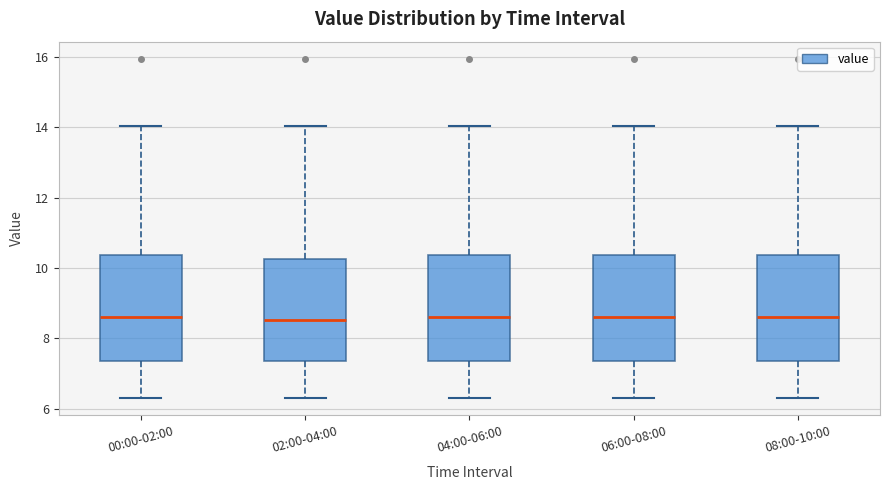

Reading left to right, transcribe this box plot: for each box, give where its median line is, the range the box spans, and where its two whiskers end, as read against the y-axis. The values are not printed on the chart, so give them approximately, as read against the axis.

00:00-02:00: median 8.6, box 7.4 to 10.4, whiskers 6.4 to 14.0
02:00-04:00: median 8.6, box 7.4 to 10.2, whiskers 6.4 to 14.0
04:00-06:00: median 8.6, box 7.4 to 10.4, whiskers 6.4 to 14.0
06:00-08:00: median 8.6, box 7.4 to 10.4, whiskers 6.4 to 14.0
08:00-10:00: median 8.6, box 7.4 to 10.4, whiskers 6.4 to 14.0